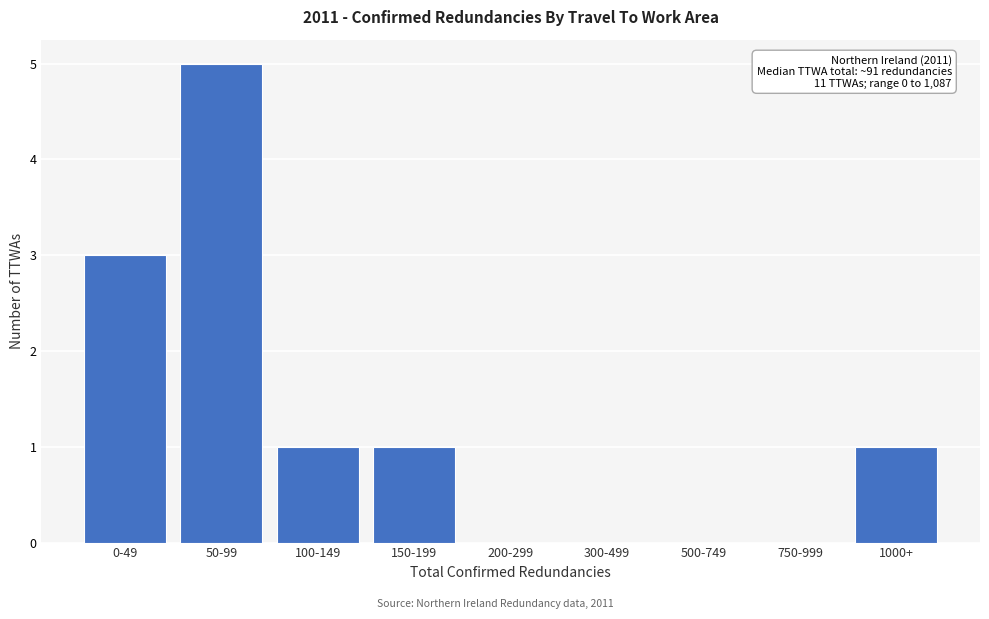

Reading left to right, transcribe all the data shown in this chart.

0-49=3	50-99=5	100-149=1	150-199=1	200-299=0	300-499=0	500-749=0	750-999=0	1000+=1